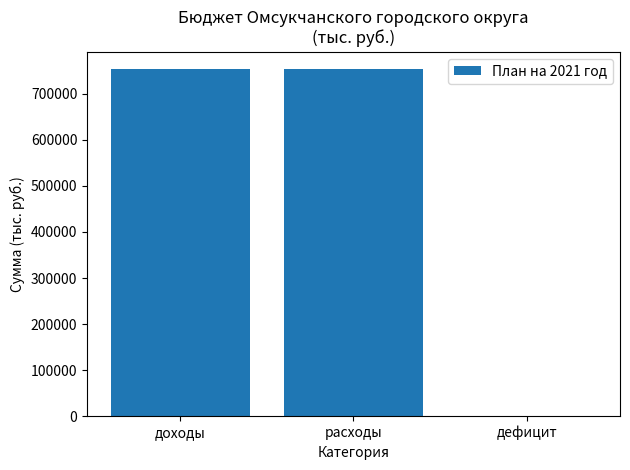

What is the change in value from доходы to дефицит?

-753520.6